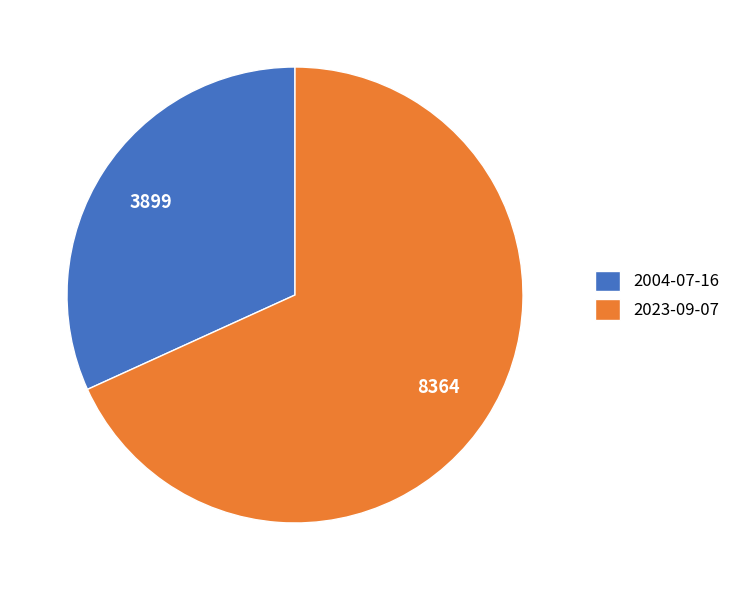

Rank the categories by value from highest to lowest.

2023-09-07, 2004-07-16